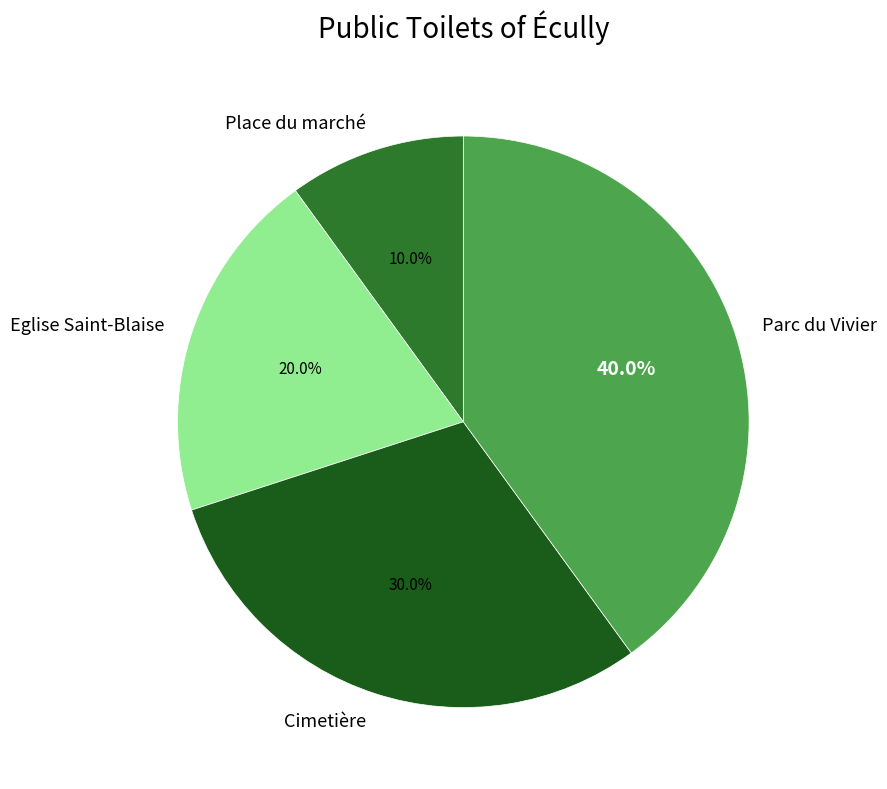

To the nearest percent, what is the combined percentage of Cimetière and Eglise Saint-Blaise?

50%